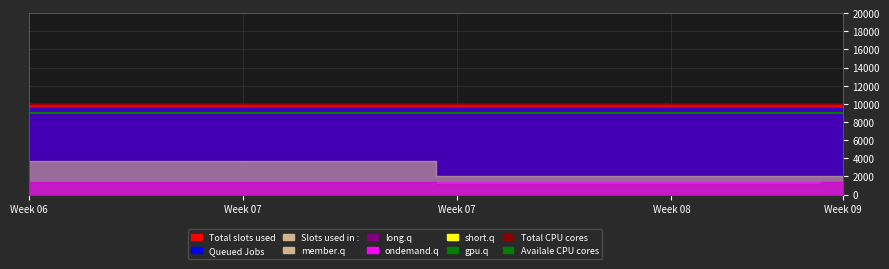

Where is Total CPU cores nearest to the value 10000?

Week 06